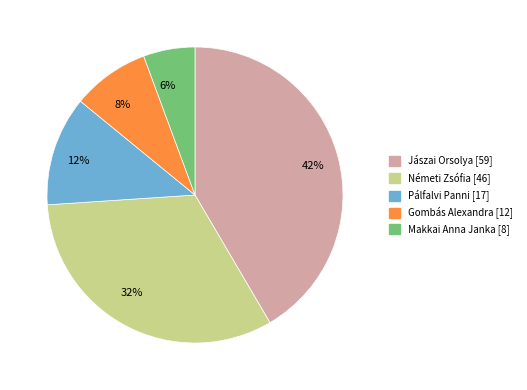

What is the ratio of the value at Pálfalvi Panni to the value at Jászai Orsolya?

0.3